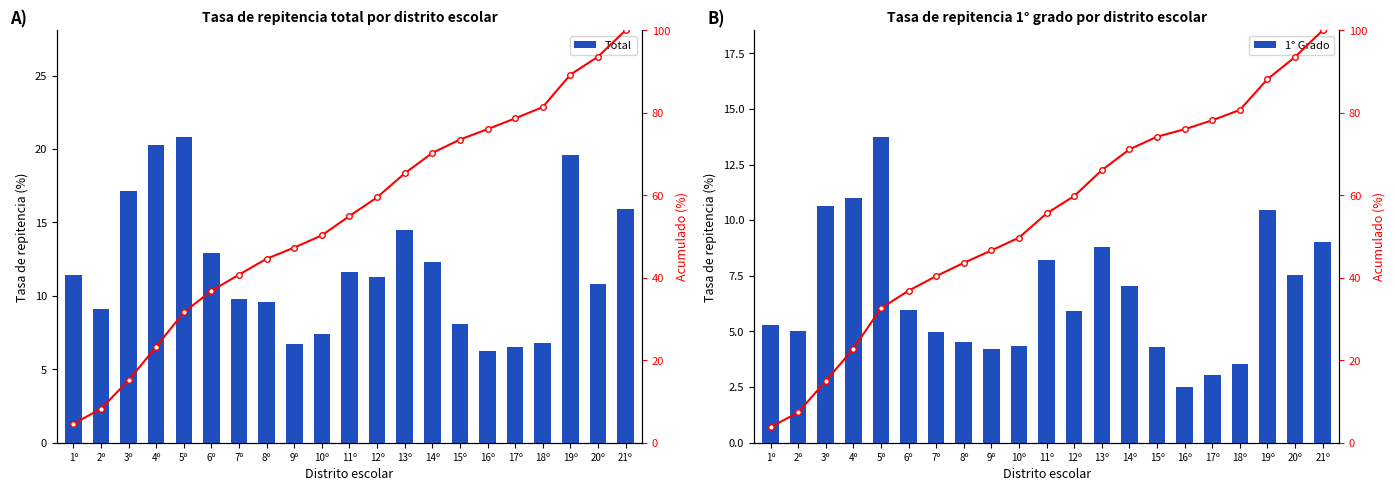

At which label is Acumulado (%) closest to 51?

10º